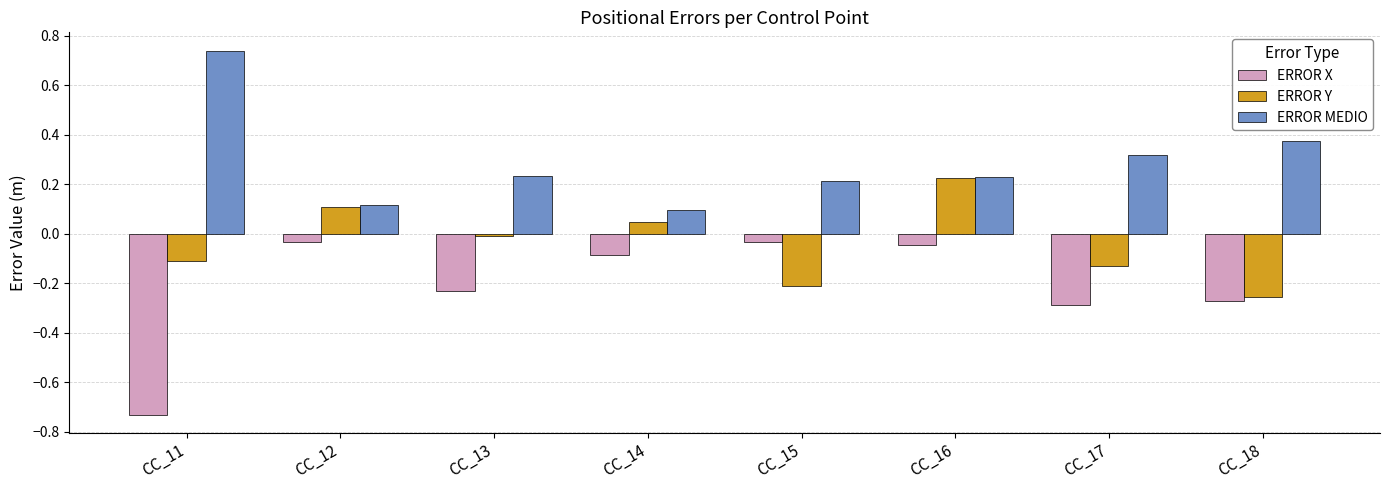

At CC_11, list the series in order from smallest to largest.

ERROR X, ERROR Y, ERROR MEDIO